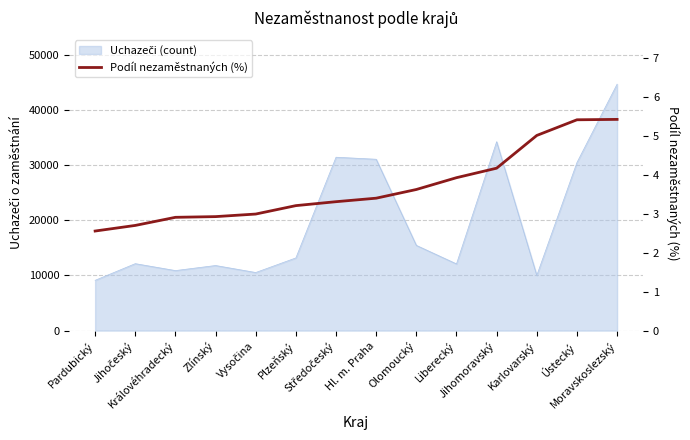

At which category does the chart reach its minimum across all series?

Pardubický